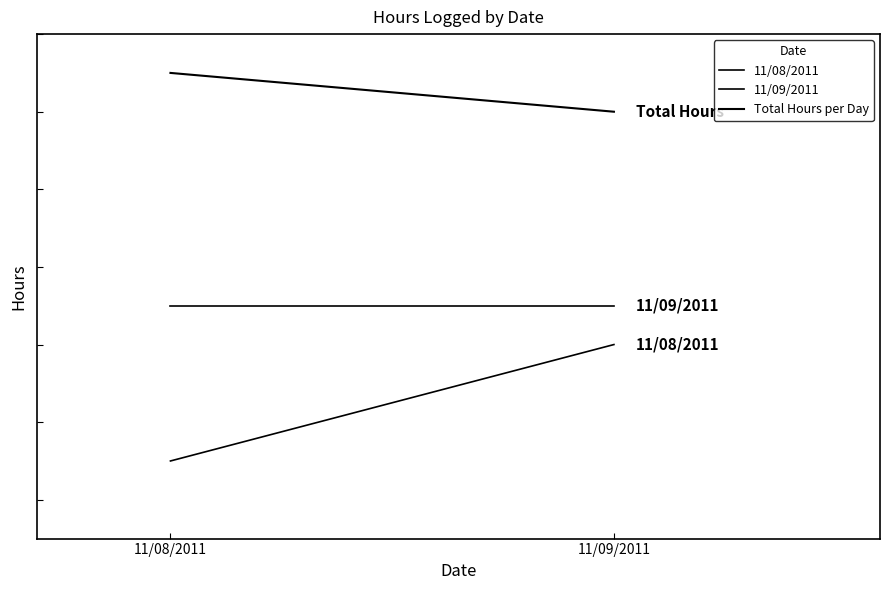

What is the difference between the 11/08/2011 values at 11/09/2011 and 11/08/2011?

1.5